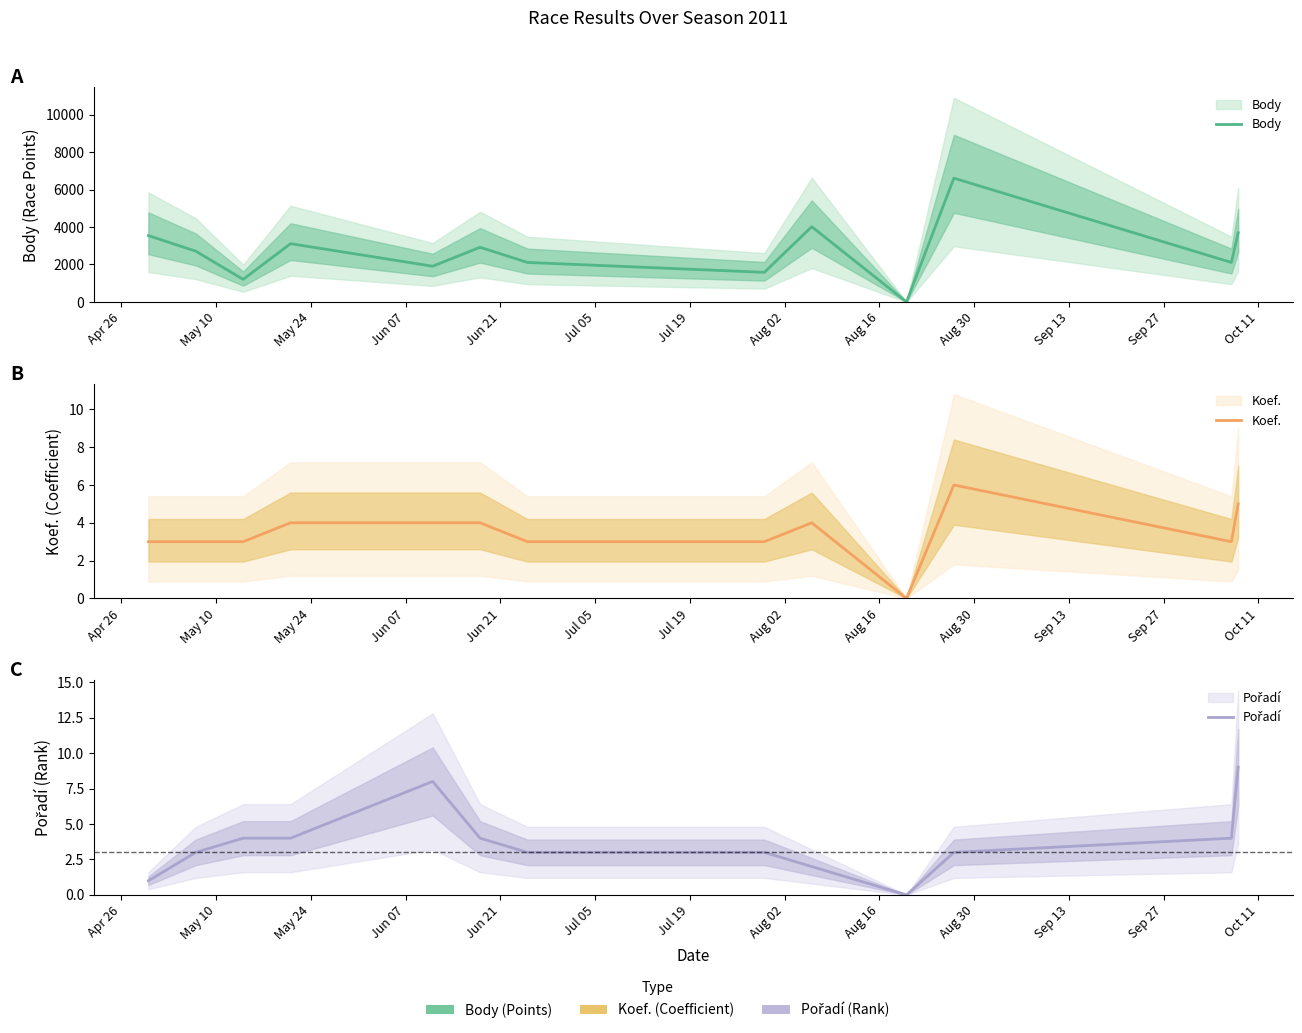

What value does the Body series have at Apr 26?

3541